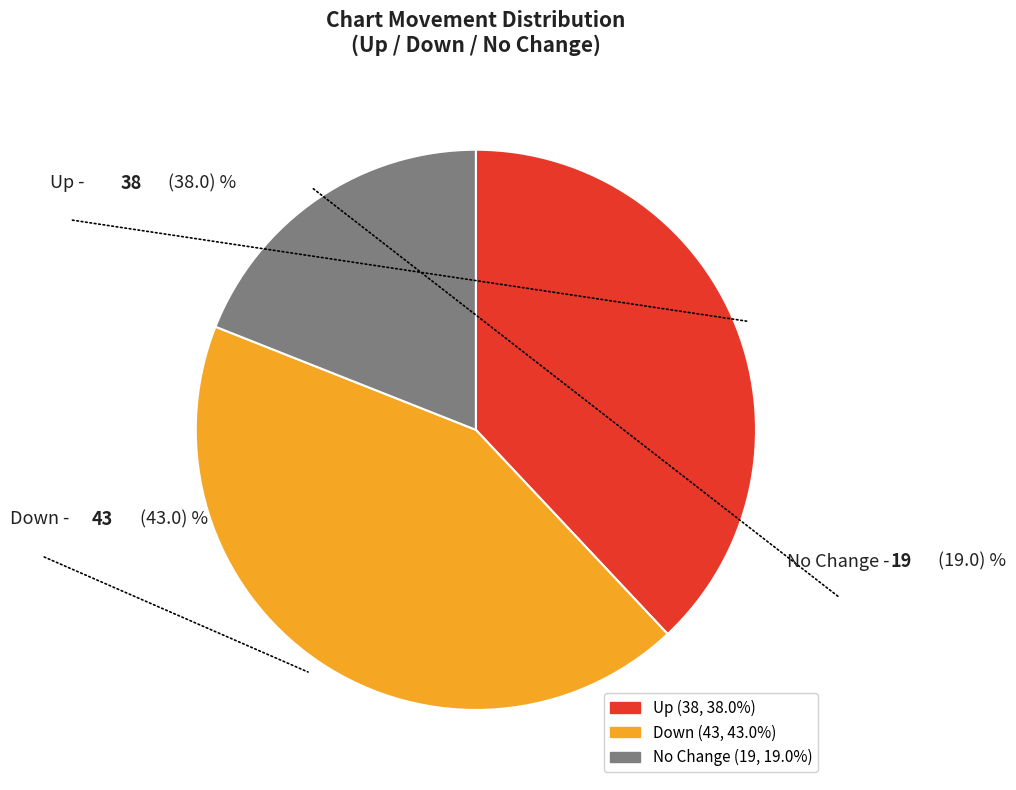

Is there any slice that represents more than half of the pie?

No